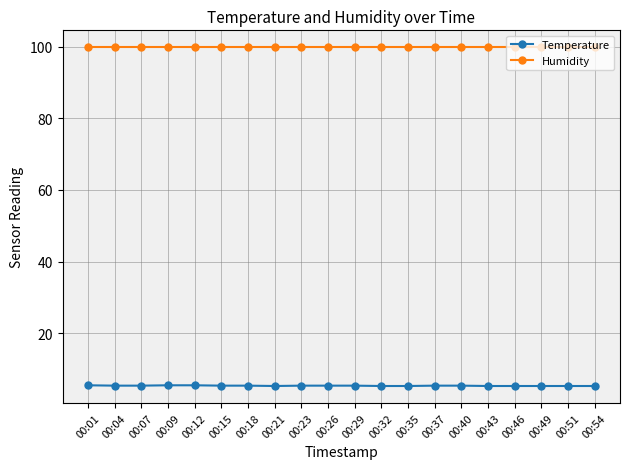

What is the difference between the maximum and minimum values in the Temperature series?

0.2